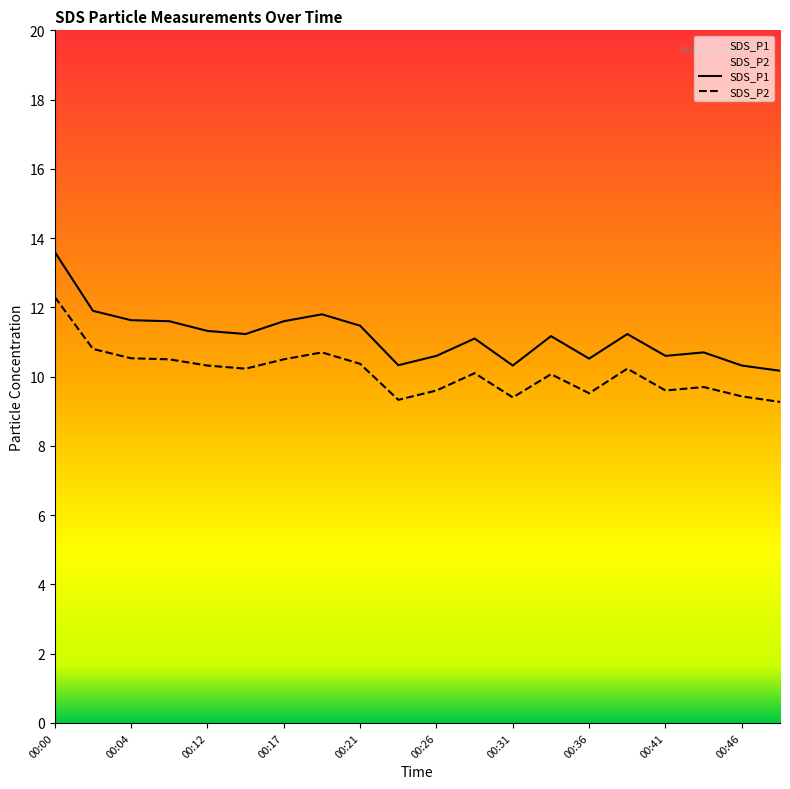

Rank the categories by SDS_P2 value from lowest to highest.

00:48, 00:24, 00:31, 00:46, 00:36, 00:26, 00:41, 00:43, 00:34, 00:29, 00:14, 00:38, 00:12, 00:21, 00:07, 00:17, 00:04, 00:19, 00:02, 00:00